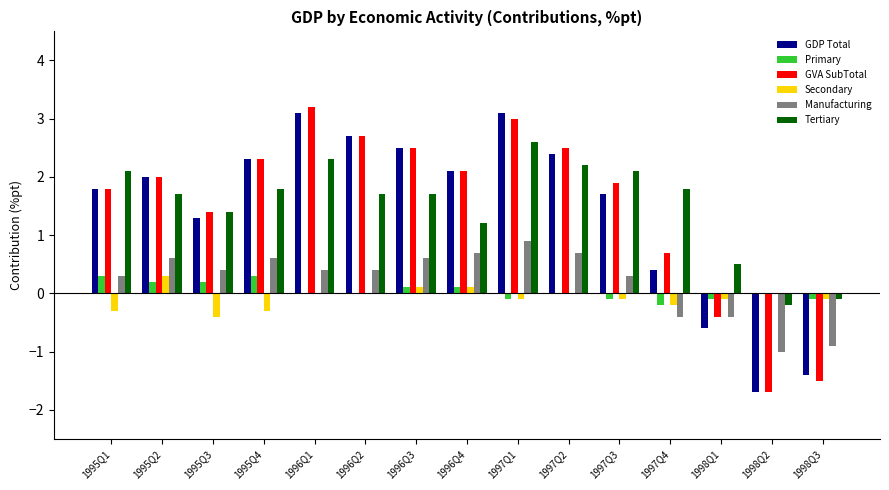

The value of Tertiary at 1997Q2 is 3.4. True or false?

False